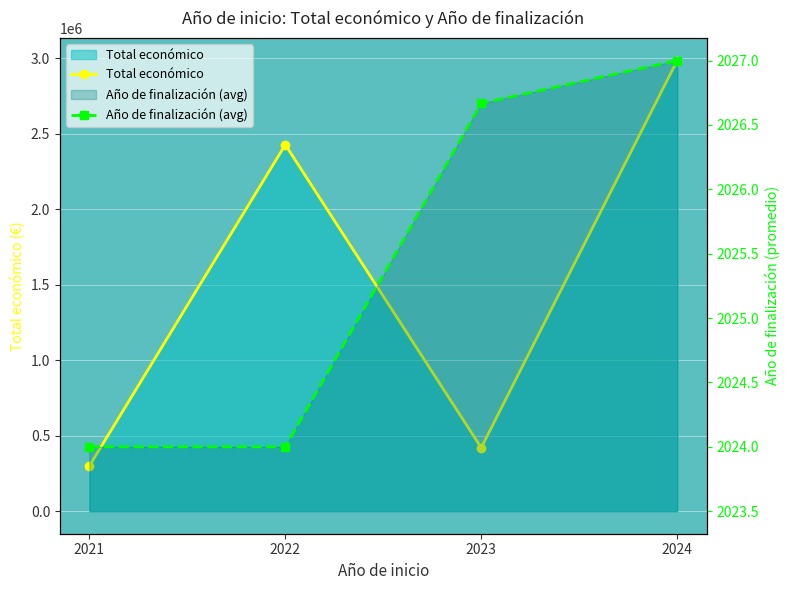

True or false: Total económico has a value of 1313029.6 at 2022.

False